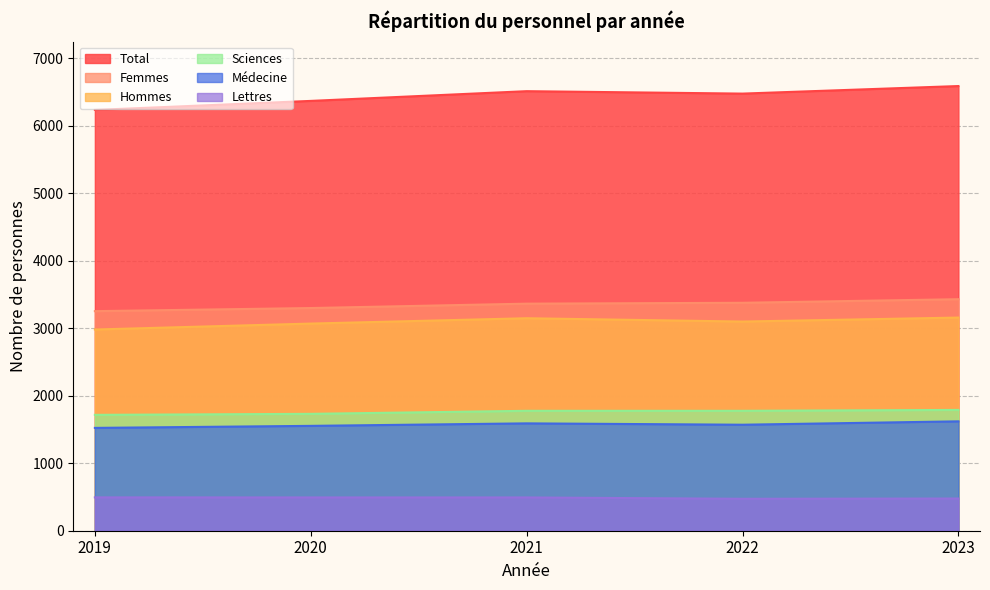

True or false: Sciences and Hommes intersect in this chart.

False